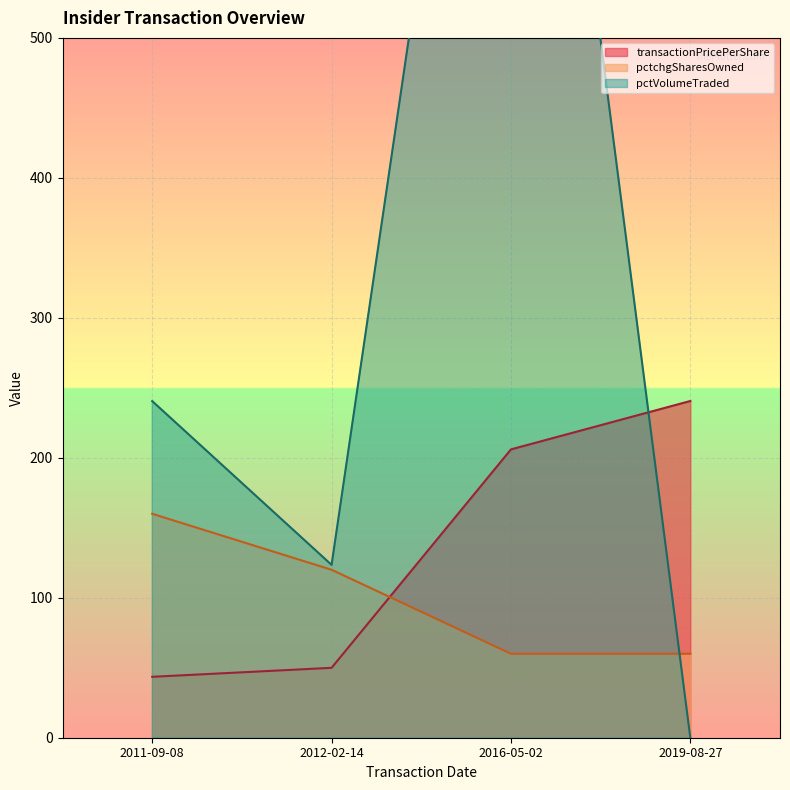

After their last crossing, which series has the higher values: pctchgSharesOwned or pctVolumeTraded?

pctchgSharesOwned